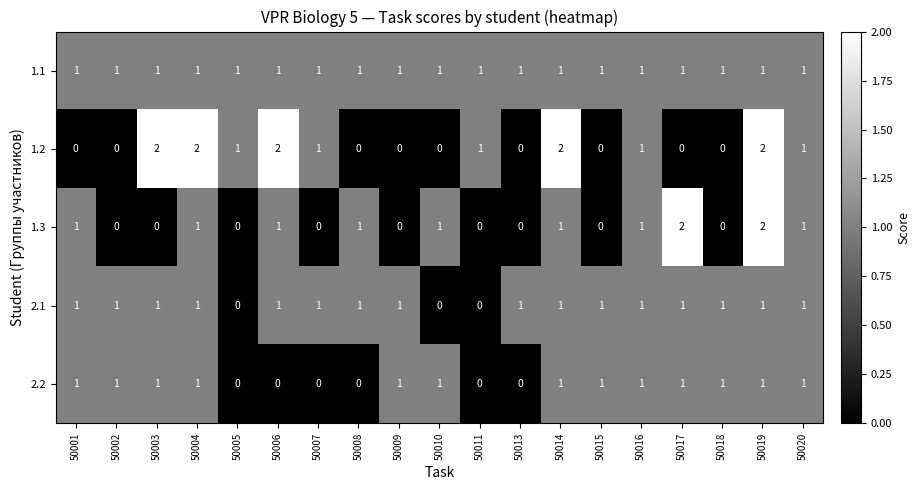

The value of 2.2 at 50017 is 1. True or false?

True